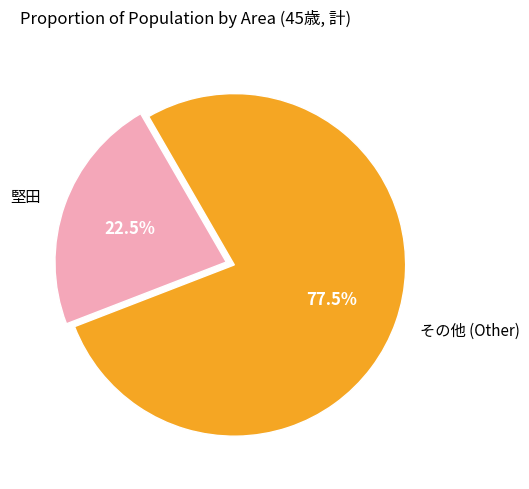

Which slice is the smallest?

堅田